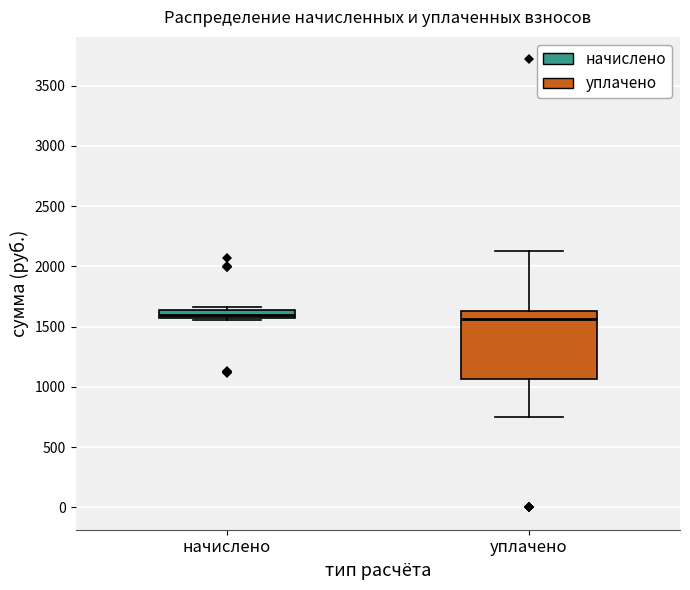

Comparing the boxes themselves (not the whiskers), which one is the tallest?

уплачено